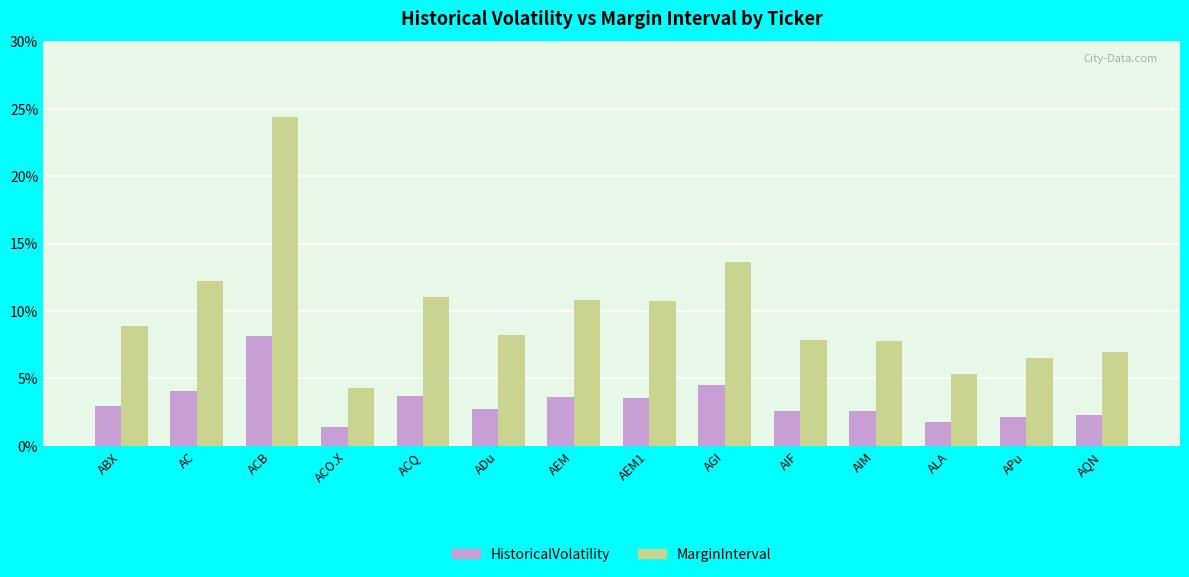

True or false: HistoricalVolatility has a value of 8.1 at ACB.

True